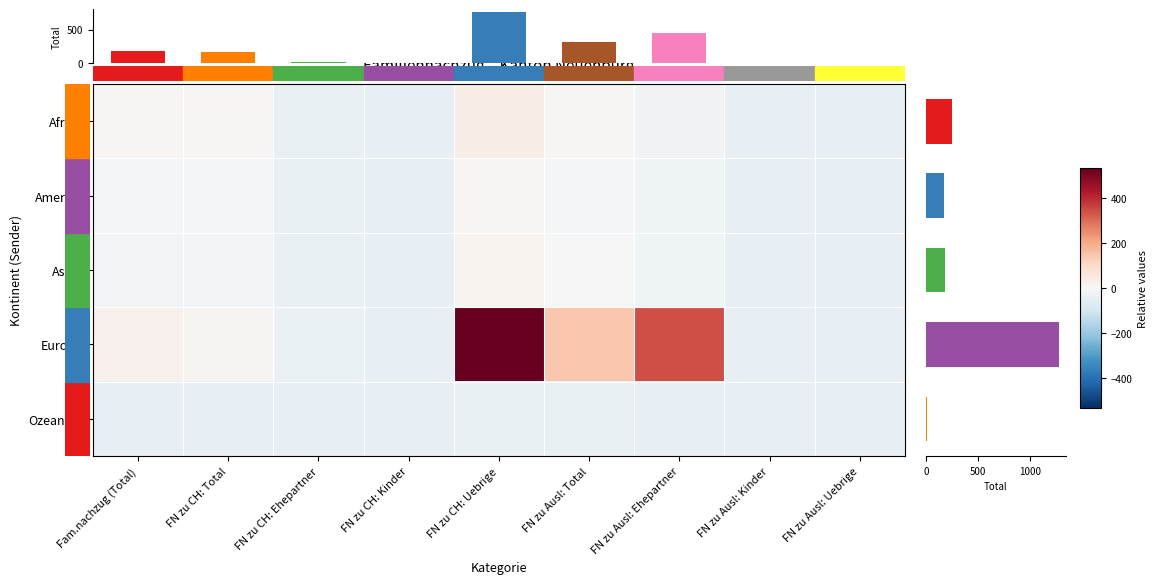

Which has a higher value, FN zu Ausl: Kinder or FN zu CH: Ehepartner?

FN zu CH: Ehepartner